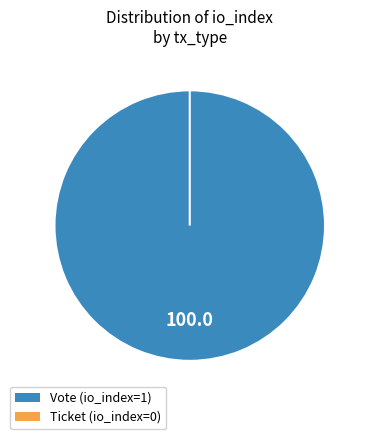

Combined, what portion of the pie is Vote (io_index=1) and Ticket (io_index=0)?

100.0%